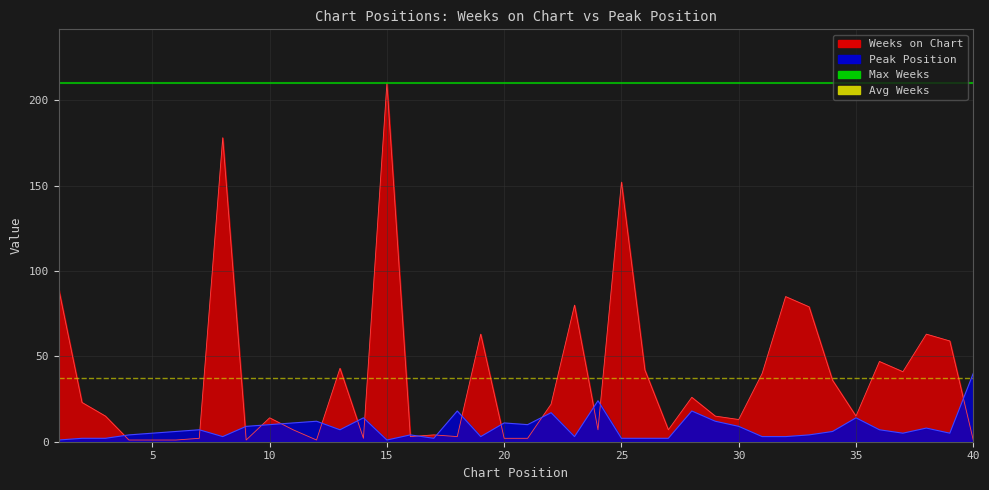

Reading left to right, extract all data points from this chart.

Weeks on Chart: 1=90	2=23	3=15	4=1	5=1	6=1	7=2	8=178	9=1	10=14	11=7	12=1	13=43	14=2	15=210	16=3	17=4	18=3	19=63	20=2	21=2	22=22	23=80	24=7	25=152	26=42	27=7	28=26	29=15	30=13	31=40	32=85	33=79	34=36	35=15	36=47	37=41	38=63	39=59	40=1
Peak Position: 1=1	2=2	3=2	4=4	5=5	6=6	7=7	8=3	9=9	10=10	11=11	12=12	13=7	14=14	15=1	16=4	17=2	18=18	19=3	20=11	21=10	22=17	23=3	24=24	25=2	26=2	27=2	28=18	29=12	30=9	31=3	32=3	33=4	34=6	35=14	36=7	37=5	38=8	39=5	40=40